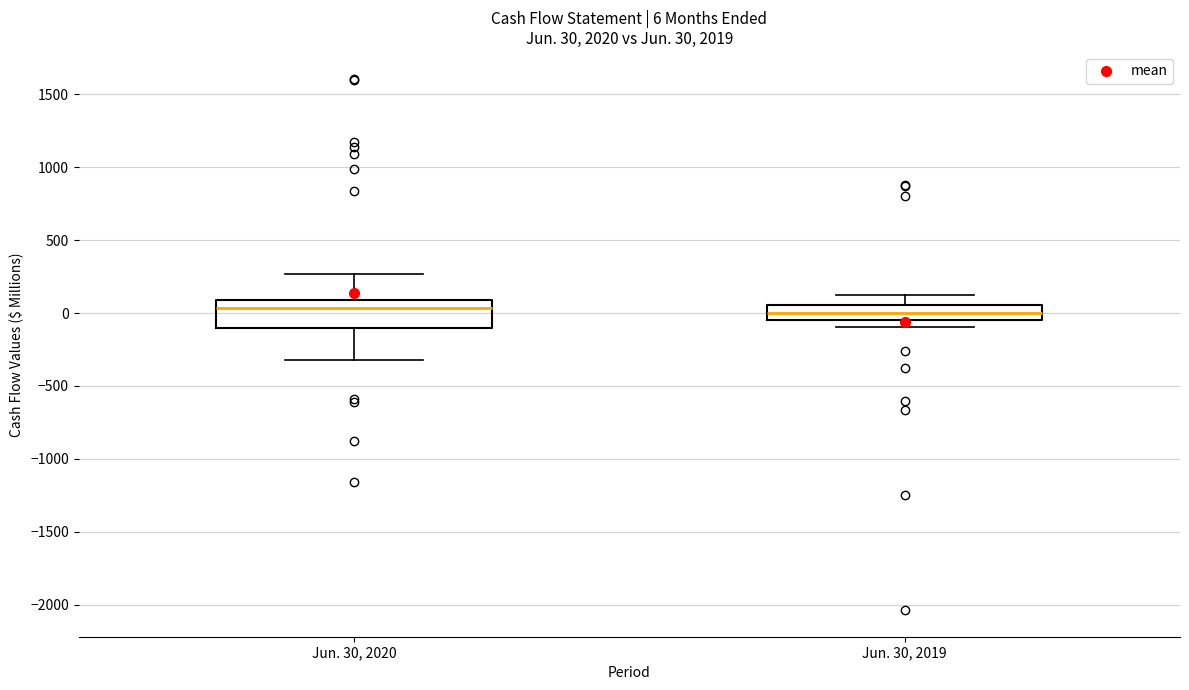

Which box is the tallest, from its lower edge to its upper edge?

Jun. 30, 2020